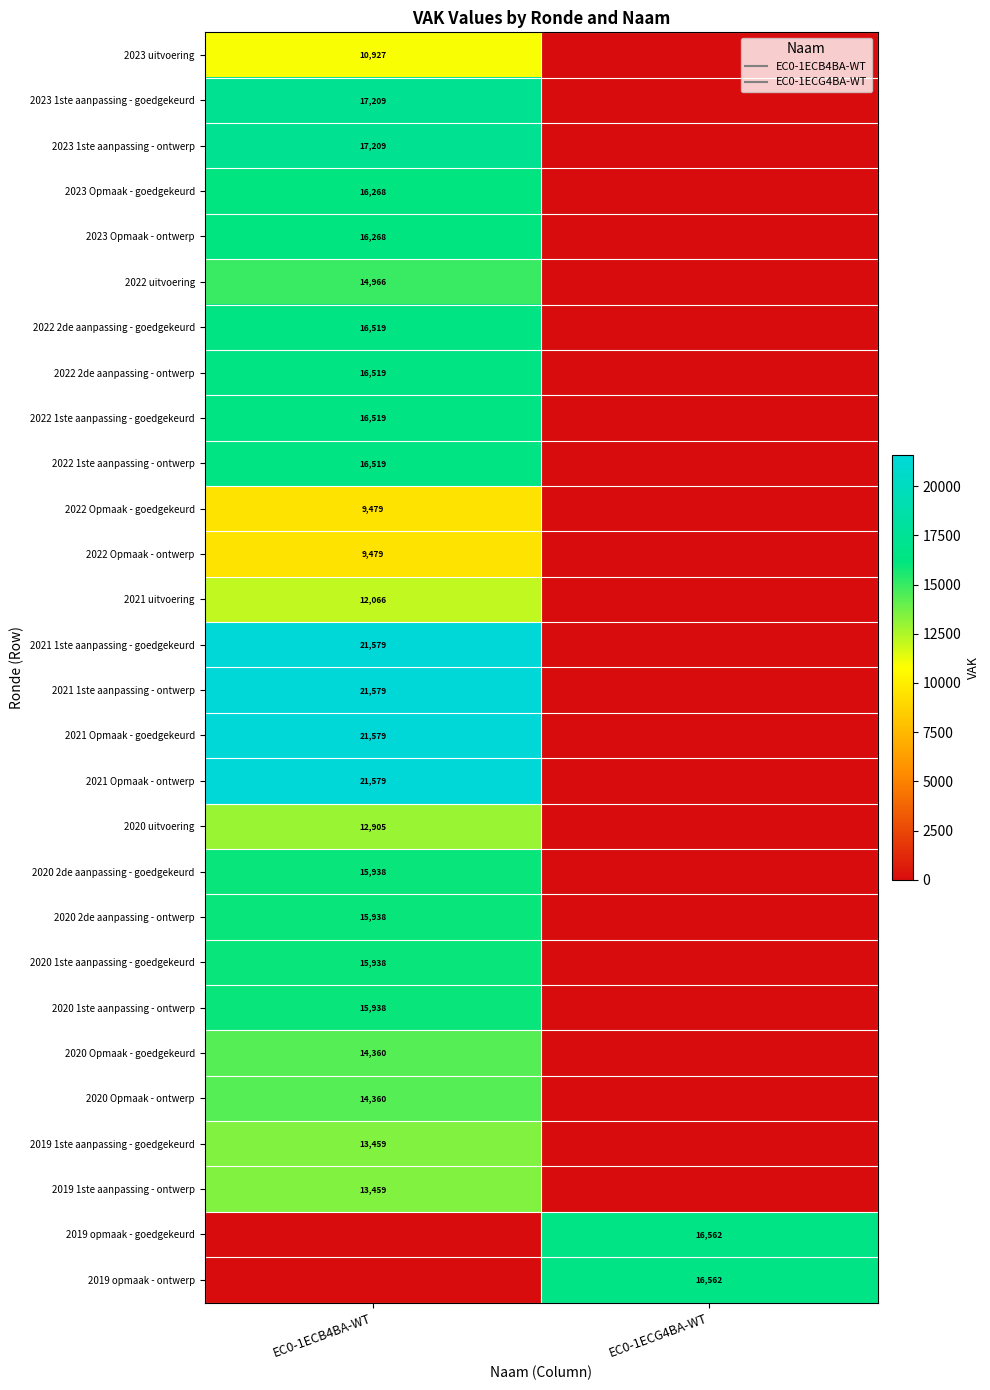

What is the spread (max minus min) of values at EC0-1ECG4BA-WT?

16562